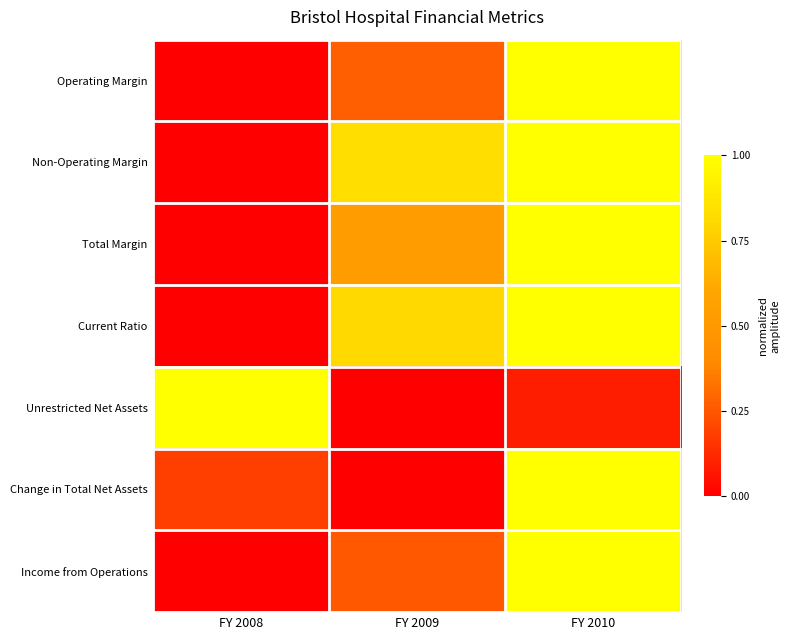

Which label corresponds to the largest value in the chart?

FY 2010